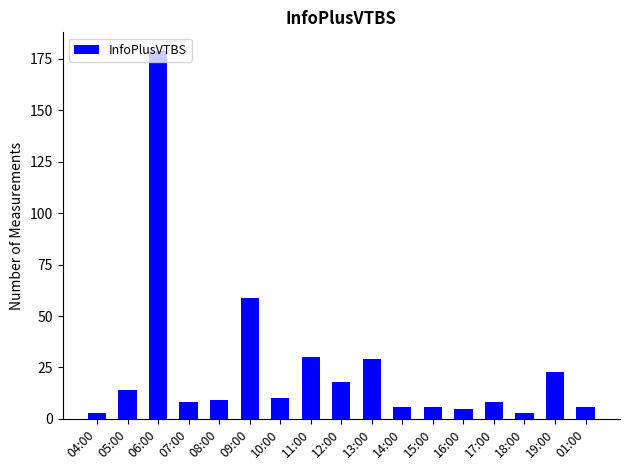

What is the label of the 3rd bar from the right?

18:00